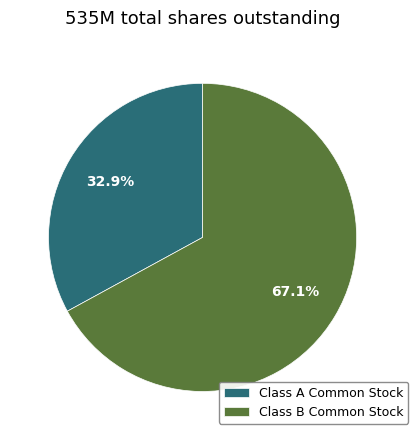

What is the ratio of the value at Class B Common Stock to the value at Class A Common Stock?

2.0